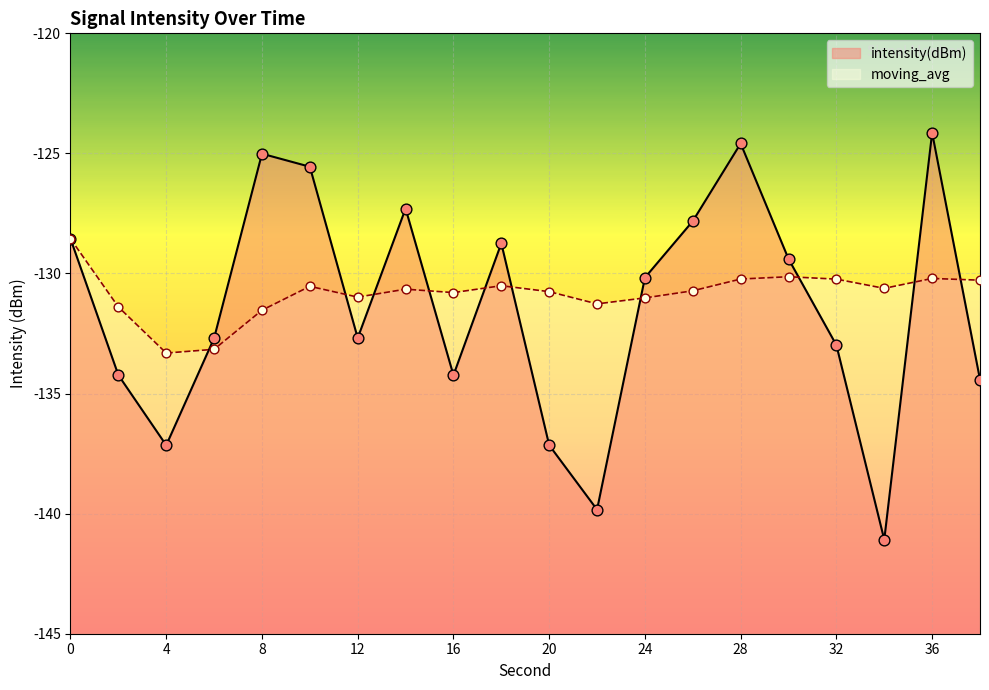

Is the value of intensity(dBm) at 6 greater than the value of moving_avg at 32?

No